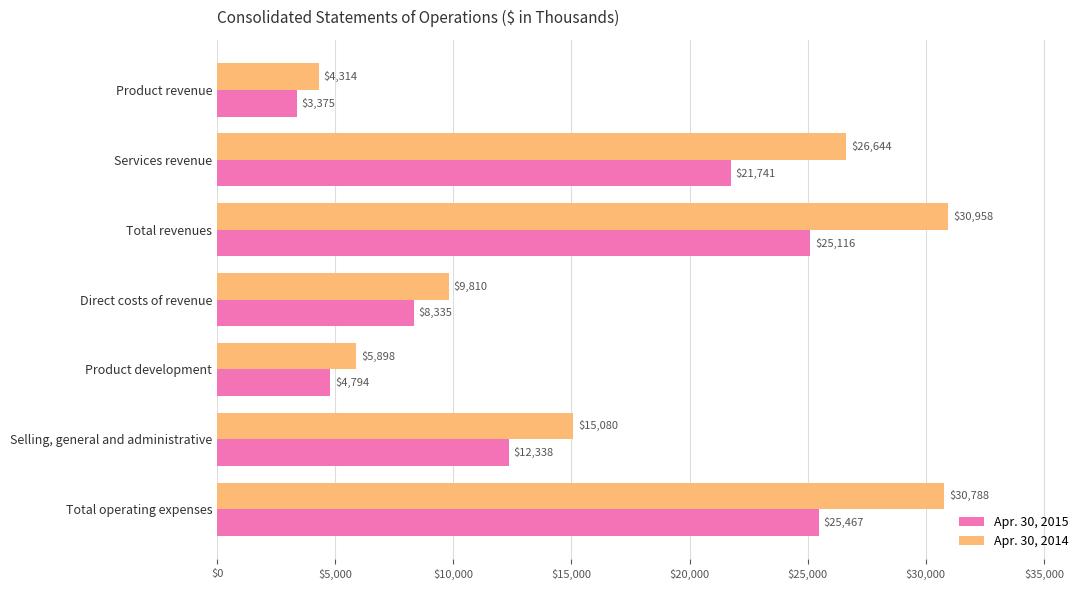

How many categories are shown in the chart?

7